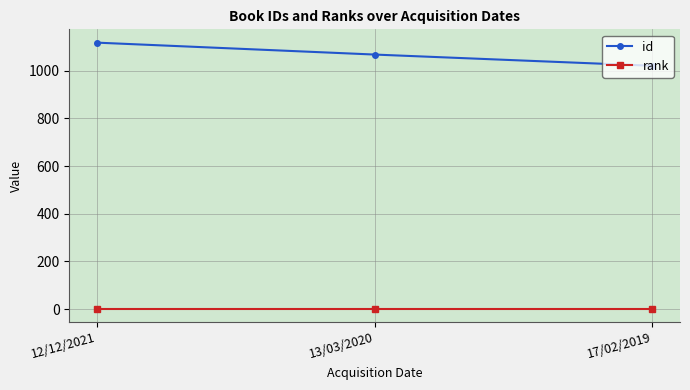

True or false: rank has a value of 1 at 12/12/2021.

True